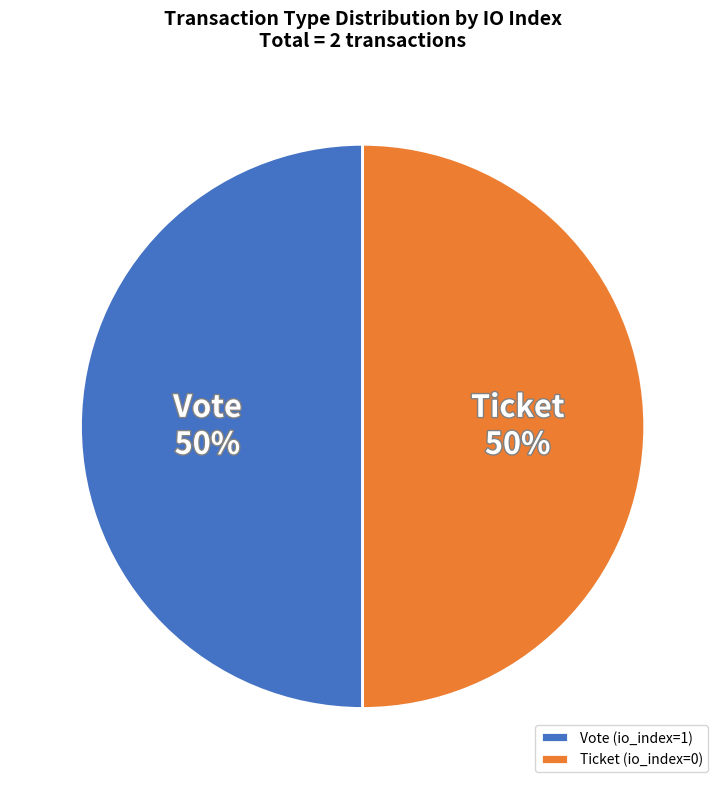

True or false: Vote (io_index=1) accounts for 37% of the total.

False